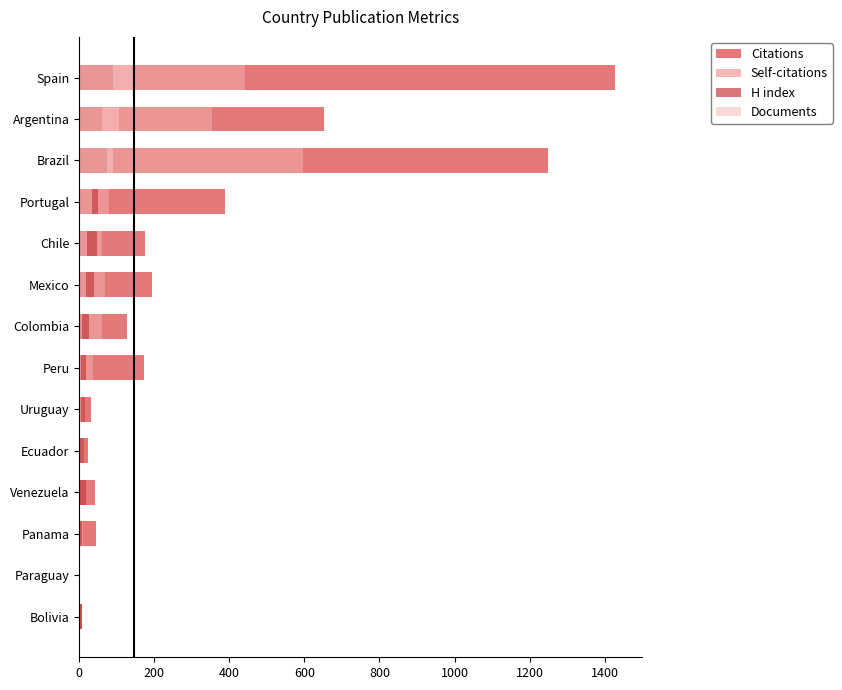

At how many categories does at least one series exceed 63?

8